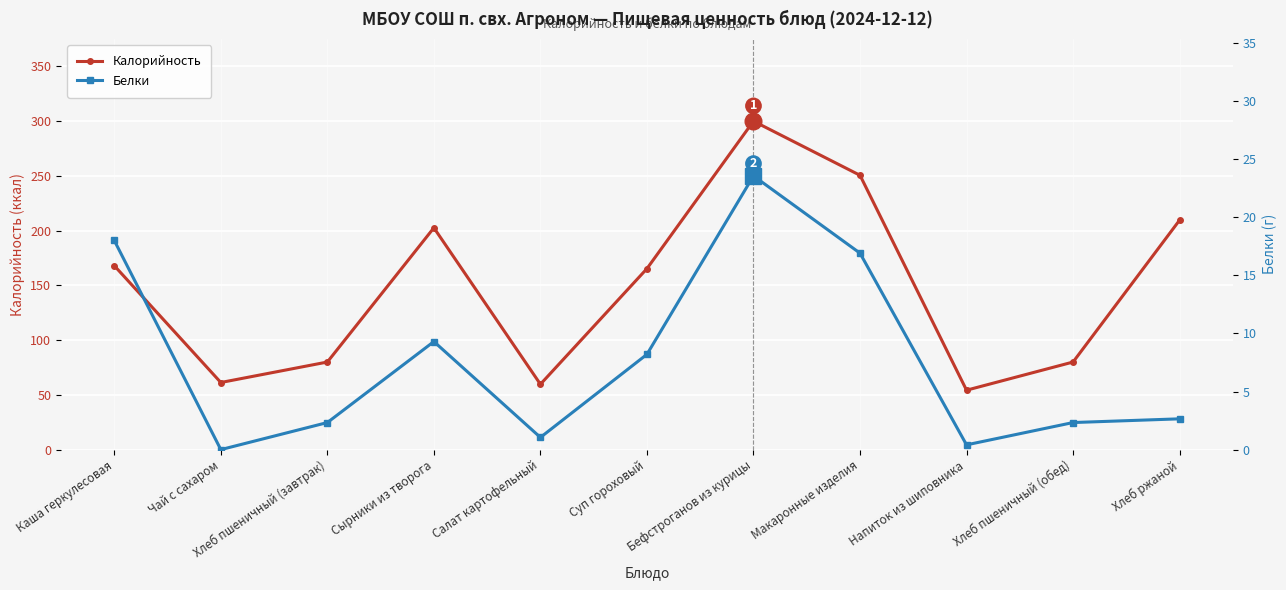

In Белки, how many points are higher than both neighbors (excluding endpoints)?

2